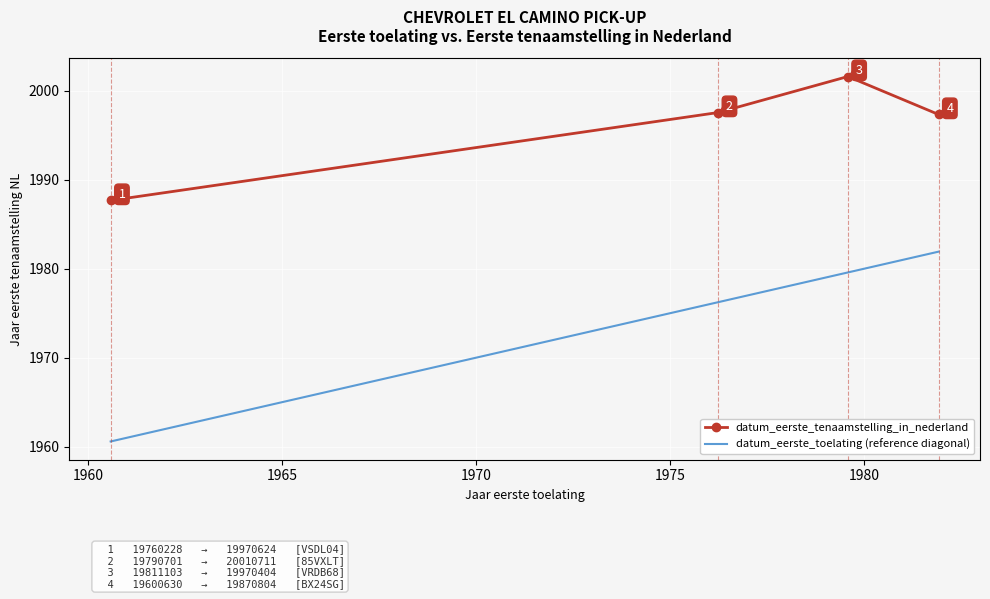

At how many categories does at least one series exceed 1974?

4